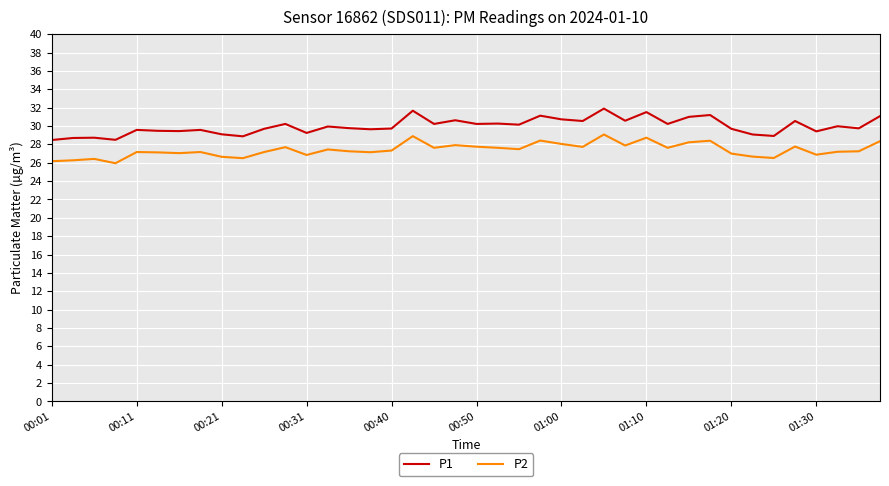

What is the greatest value displayed?

31.9